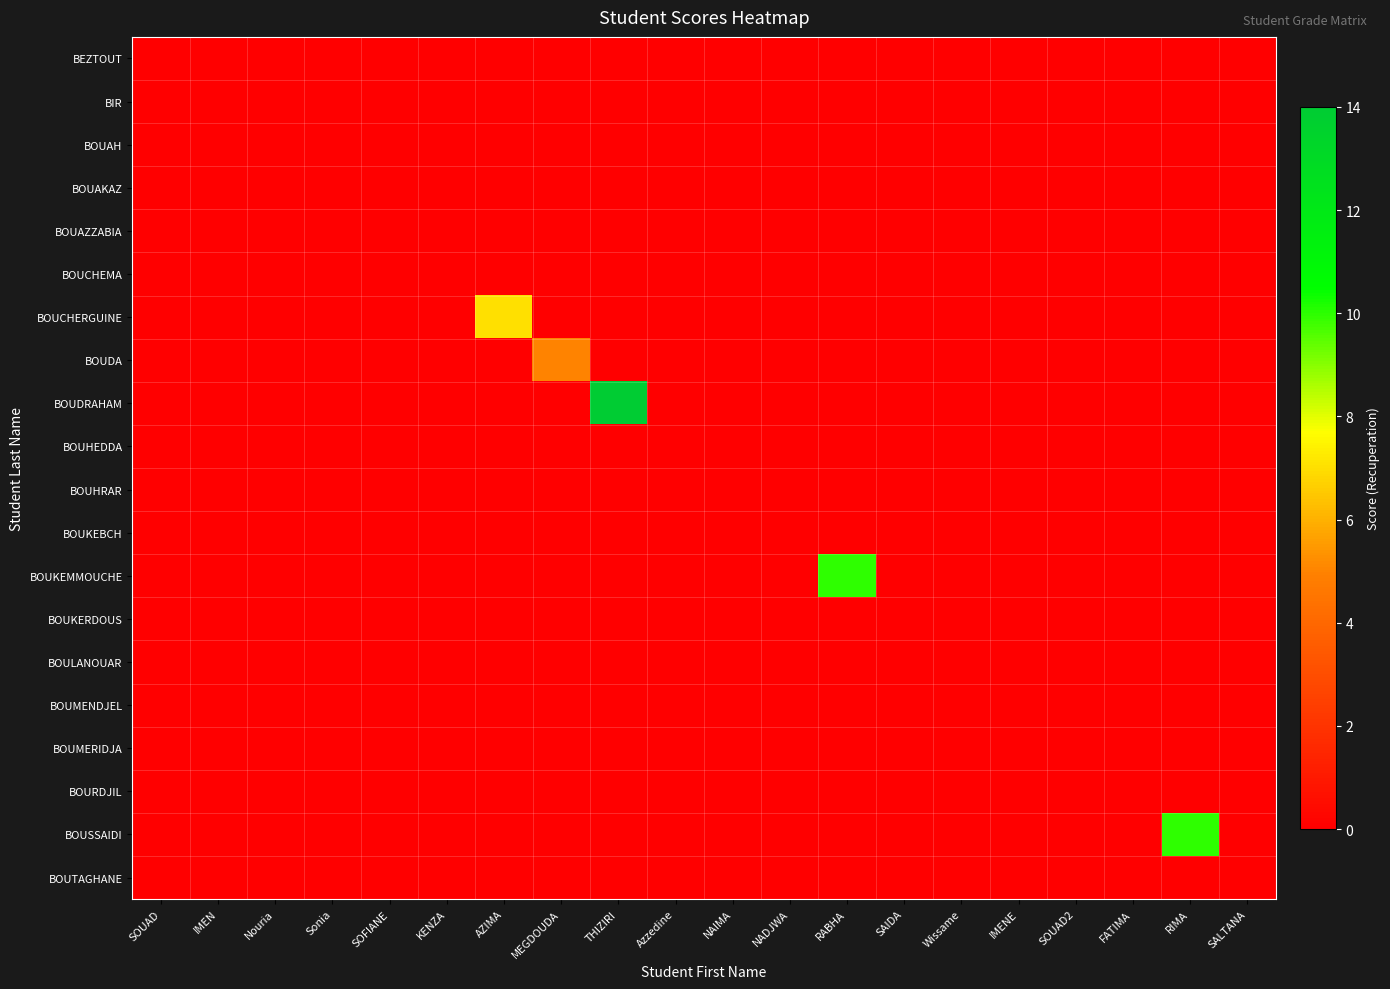

List the series in order of their peak value, lowest first.

BEZTOUT, BIR, BOUAH, BOUAKAZ, BOUAZZABIA, BOUCHEMA, BOUHEDDA, BOUHRAR, BOUKEBCH, BOUKERDOUS, BOULANOUAR, BOUMENDJEL, BOUMERIDJA, BOURDJIL, BOUTAGHANE, BOUDA, BOUCHERGUINE, BOUKEMMOUCHE, BOUSSAIDI, BOUDRAHAM